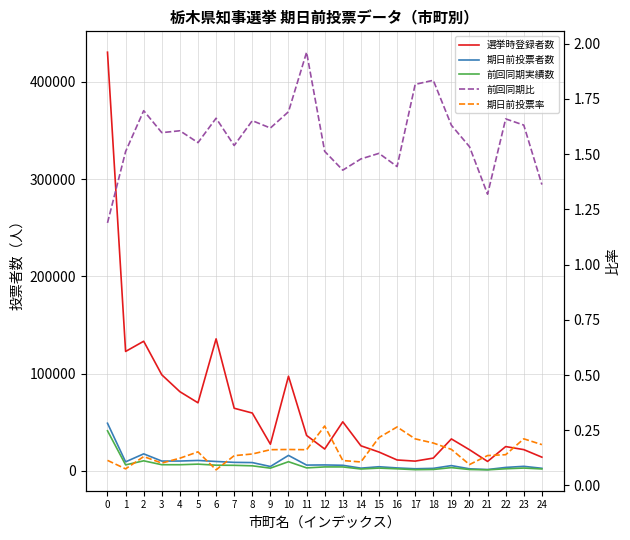

What is the sum of all 期日前投票者数 values?

204652.0